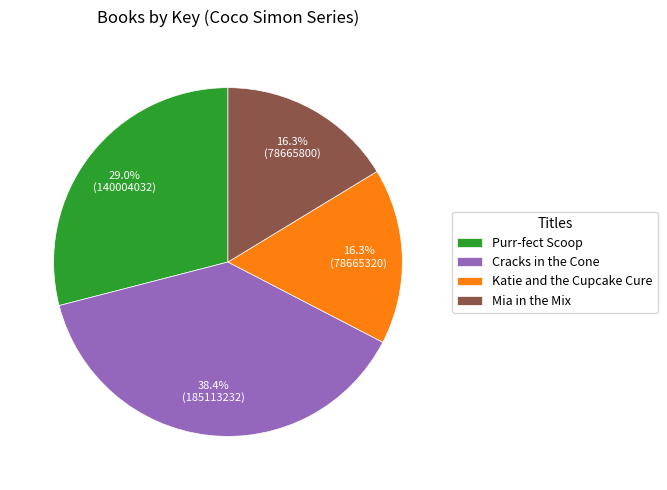

To the nearest percent, what is the average slice percentage?

25%